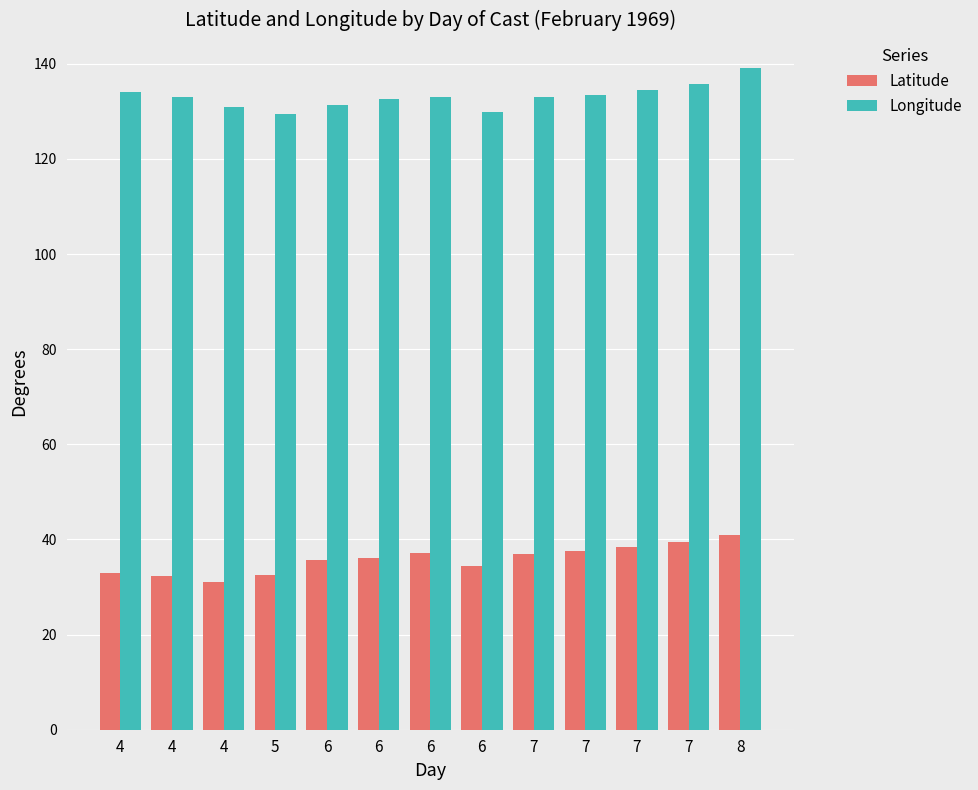

How many series are shown in this chart?

2